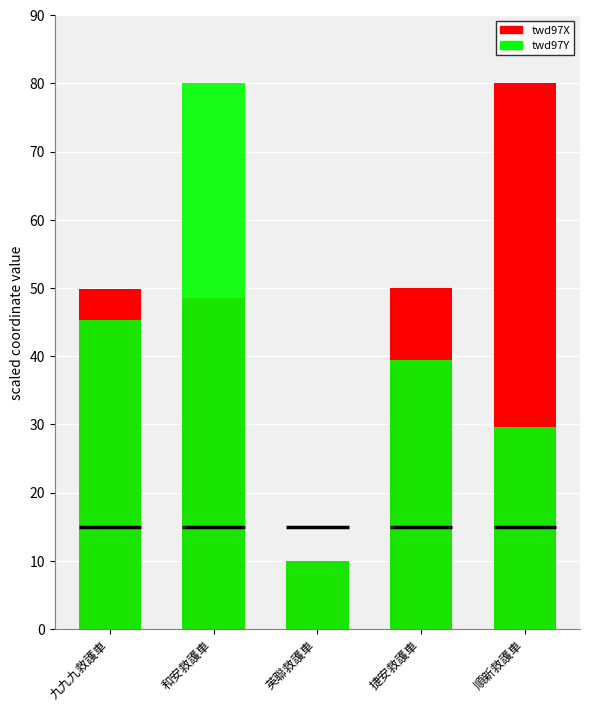

Does the chart contain stacked bars?

No